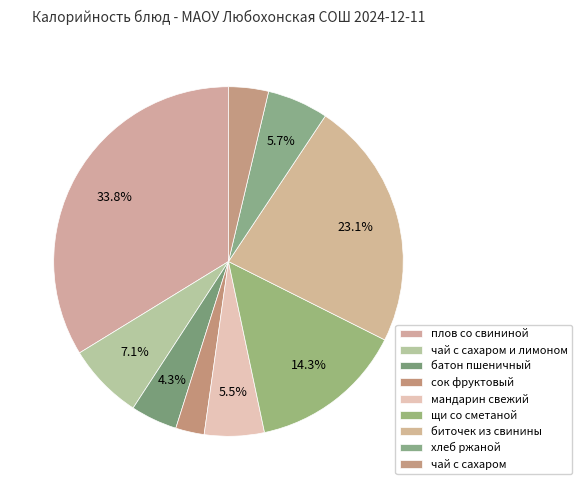

Count the number of slices in the pie.

9